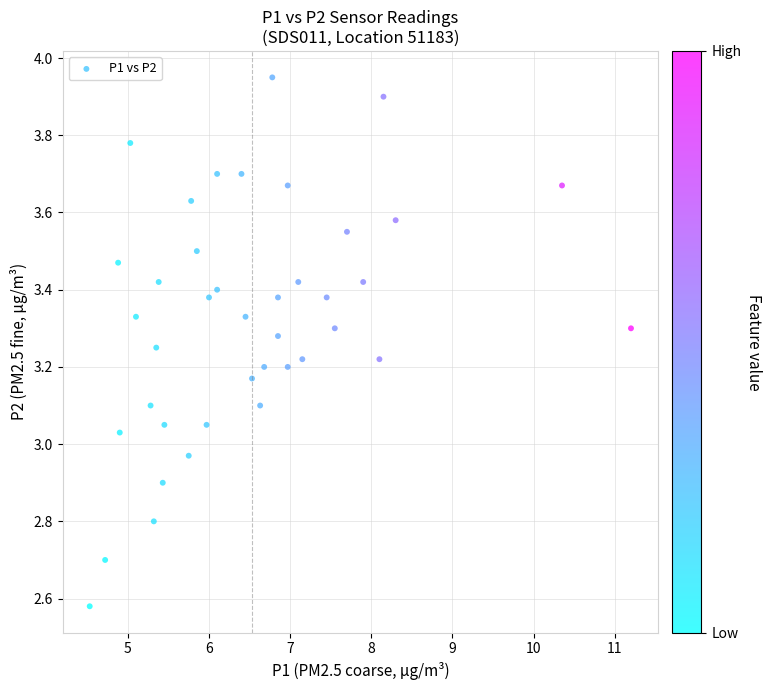

What is the range of X values (max minus min)?

6.7